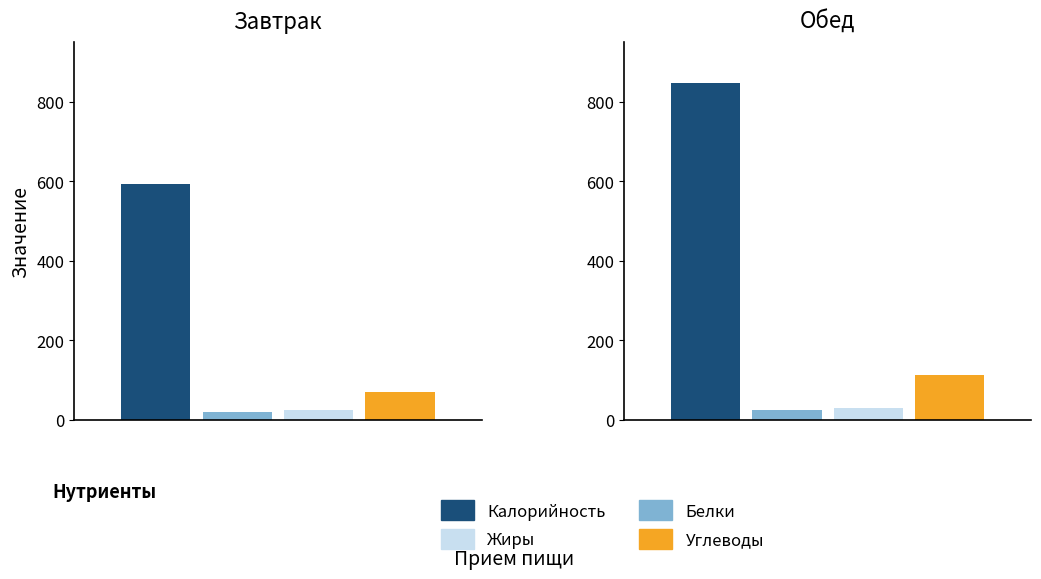

What are all the series names shown in the legend?

Калорийность, Белки, Жиры, Углеводы